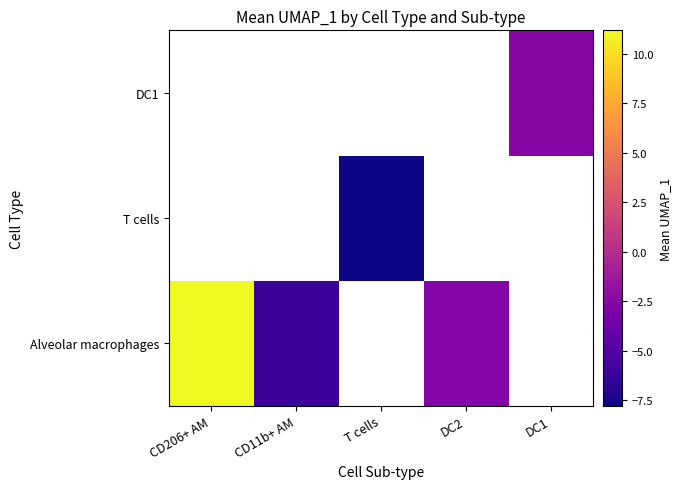

How many distinct data groups are displayed?

3